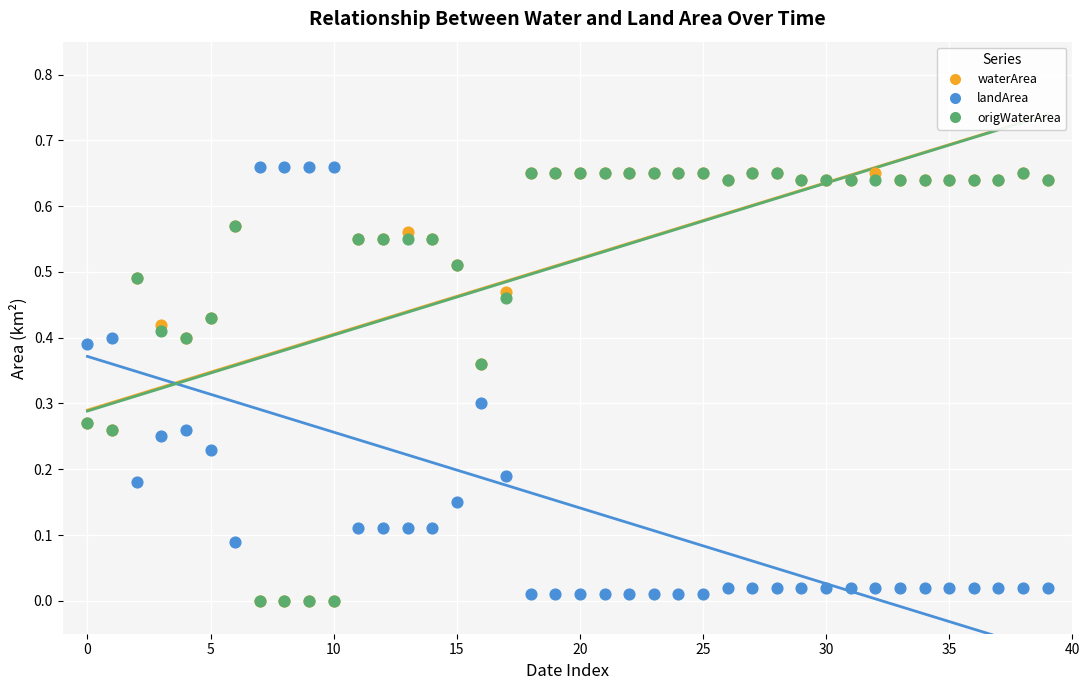

What are all the series names shown in the legend?

waterArea, landArea, origWaterArea